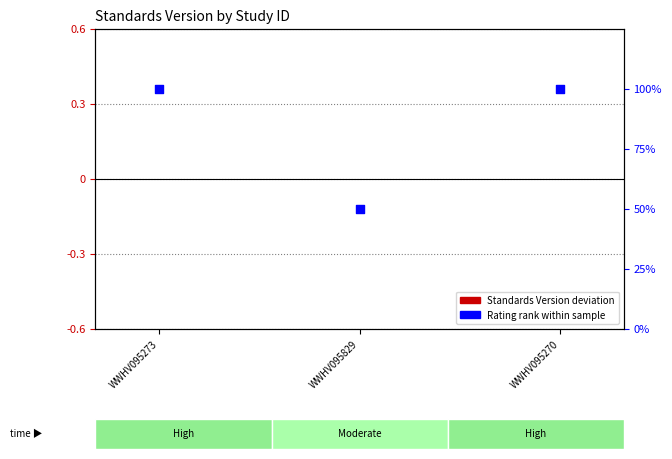

Which series contains the lowest Y value?

Standards Version (deviation)